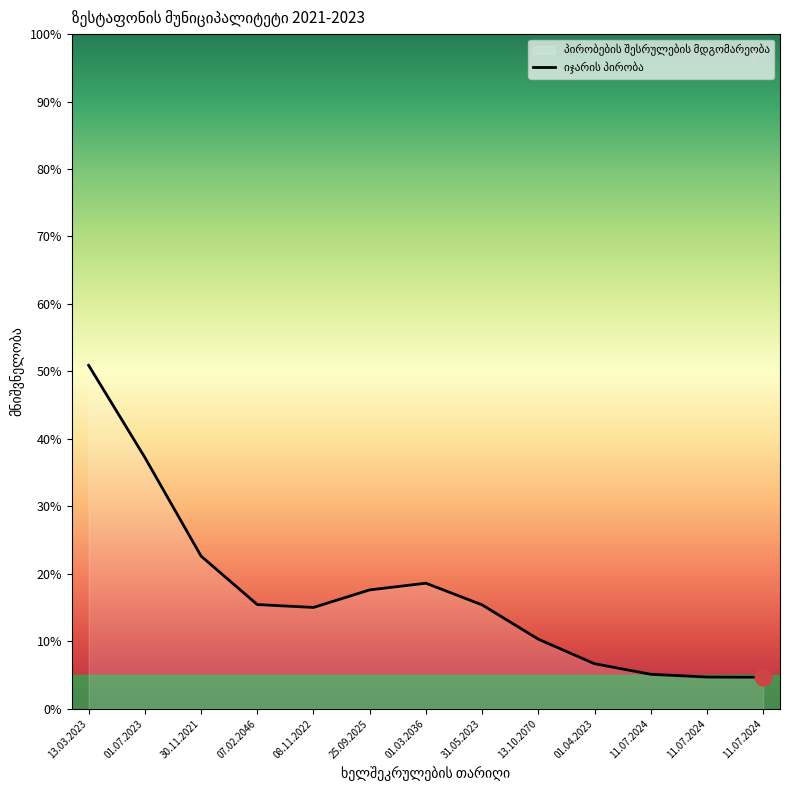

What is the approximate value at 11.07.2024?

4.7